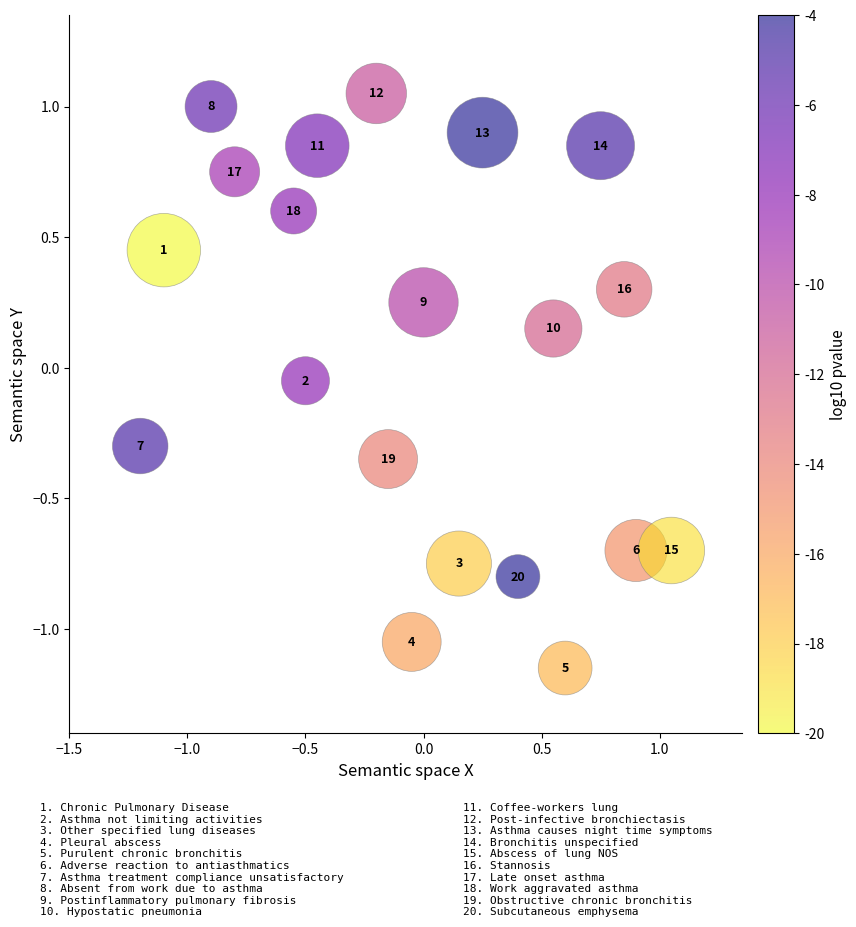

What is the range of Y values (max minus min)?

2.2